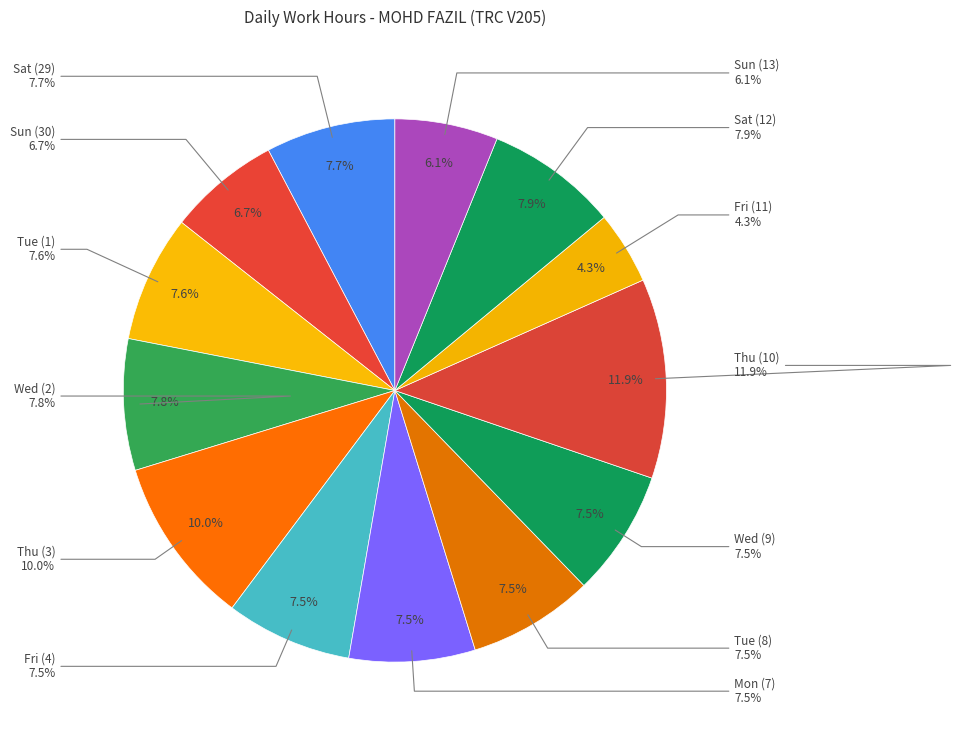

Rank the categories by value from highest to lowest.

Thu (10), Thu (3), Sat (12), Wed (2), Sat (29), Tue (1), Wed (9), Fri (4), Mon (7), Tue (8), Sun (30), Sun (13), Fri (11)